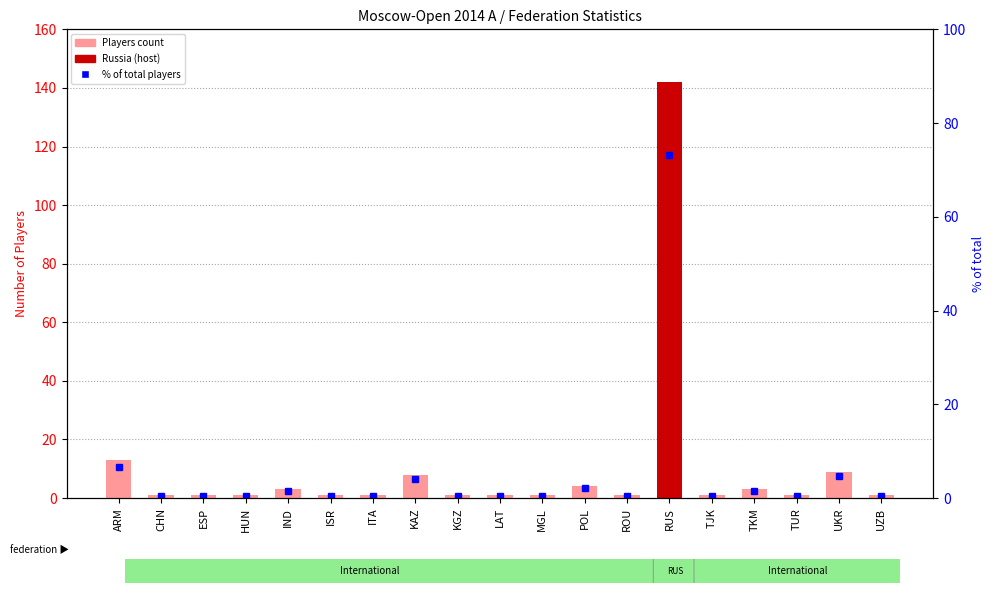

What is the approximate value of % of total at ESP?

0.5